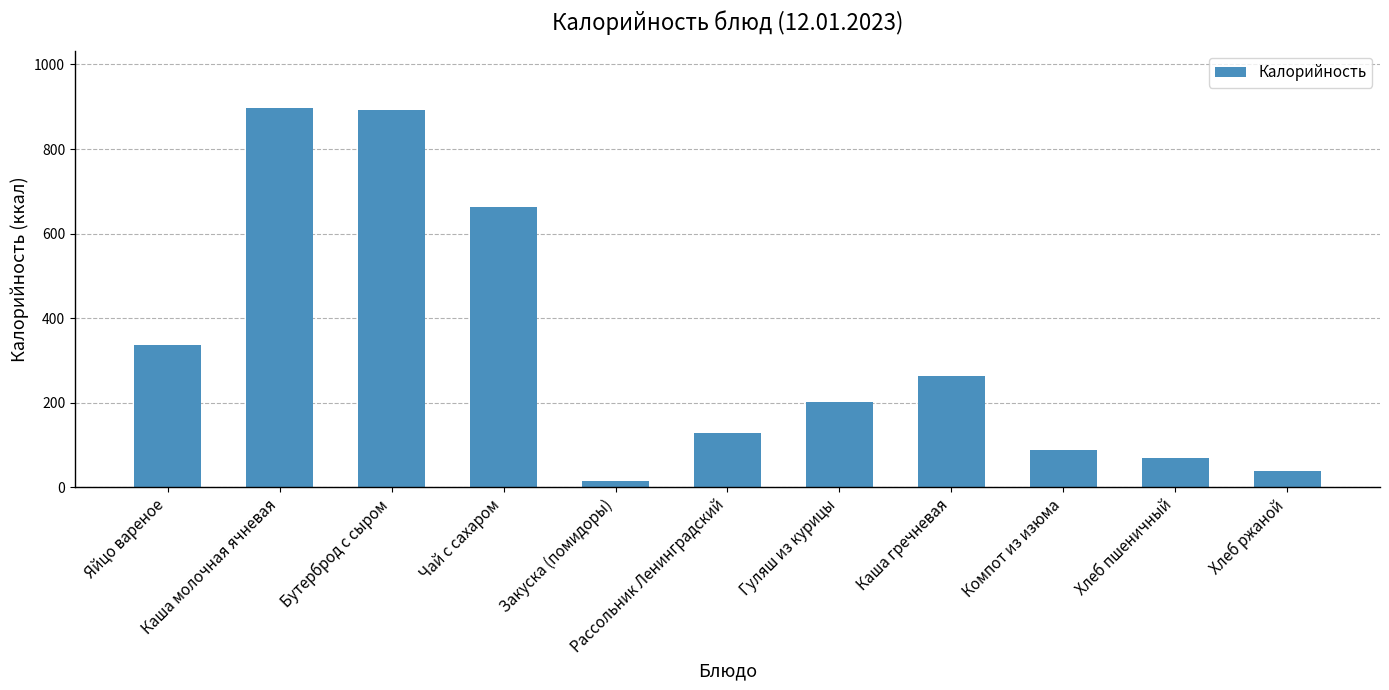

What is the maximum value shown in the chart?

898.0